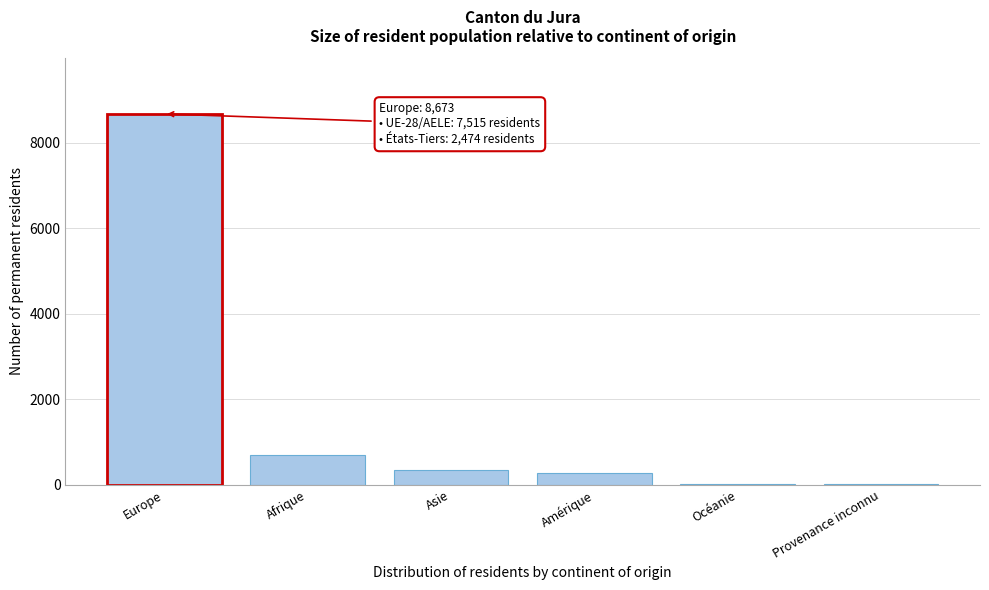

Is it true that the value at Amérique is 274?

True